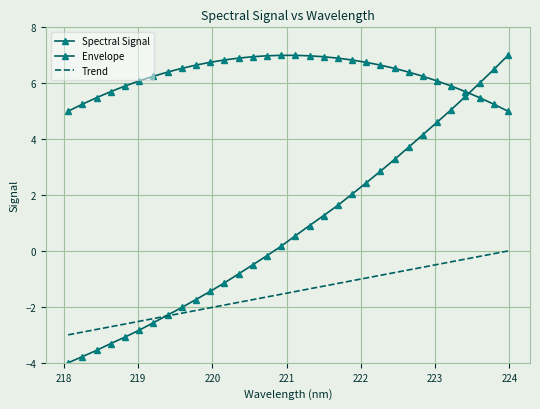

Which series has the largest range (max minus min)?

Spectral Signal